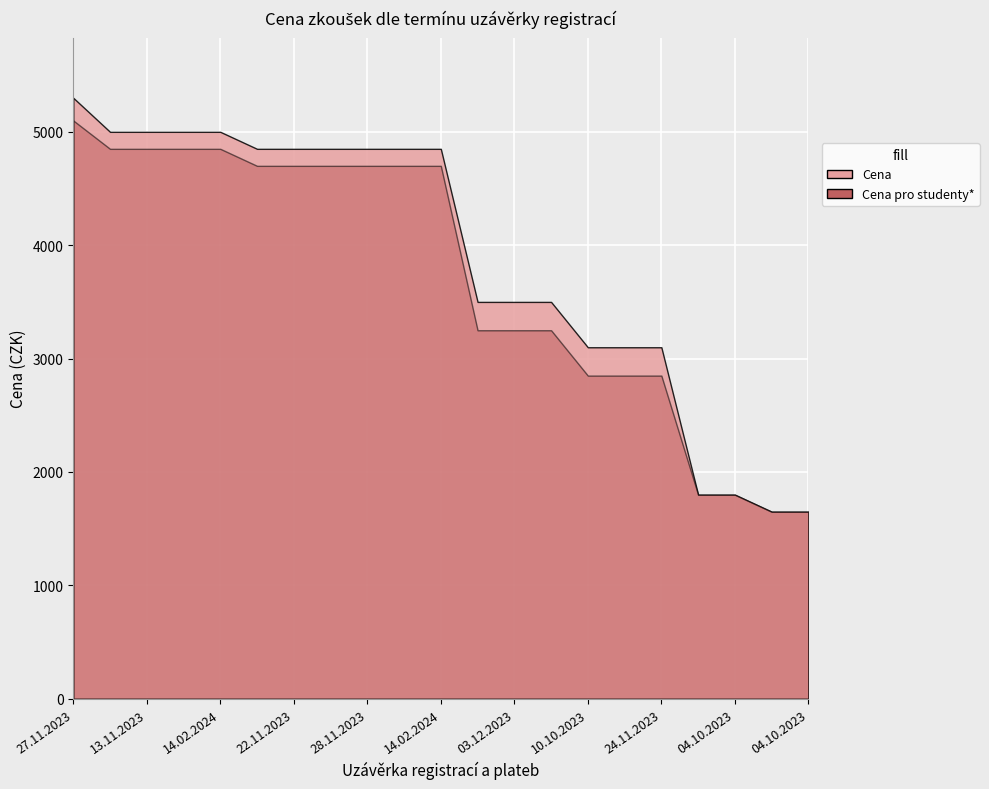

The value of Cena pro studenty* at 22.11.2023 is 7339. True or false?

False